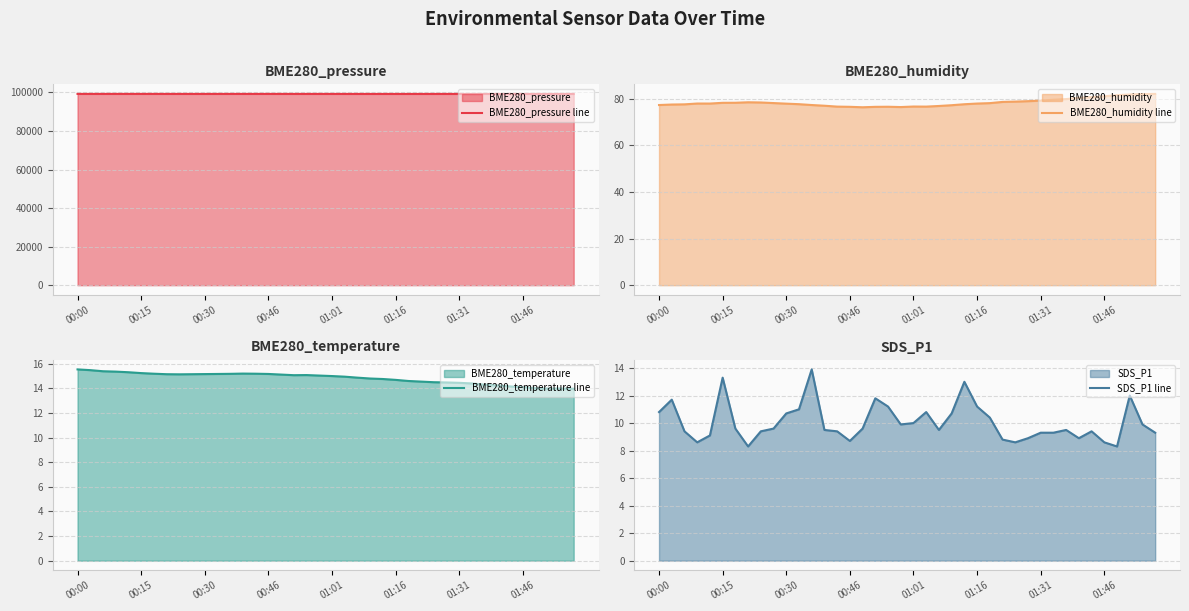

What is the difference between the maximum and minimum values in the BME280_pressure line series?

23.9